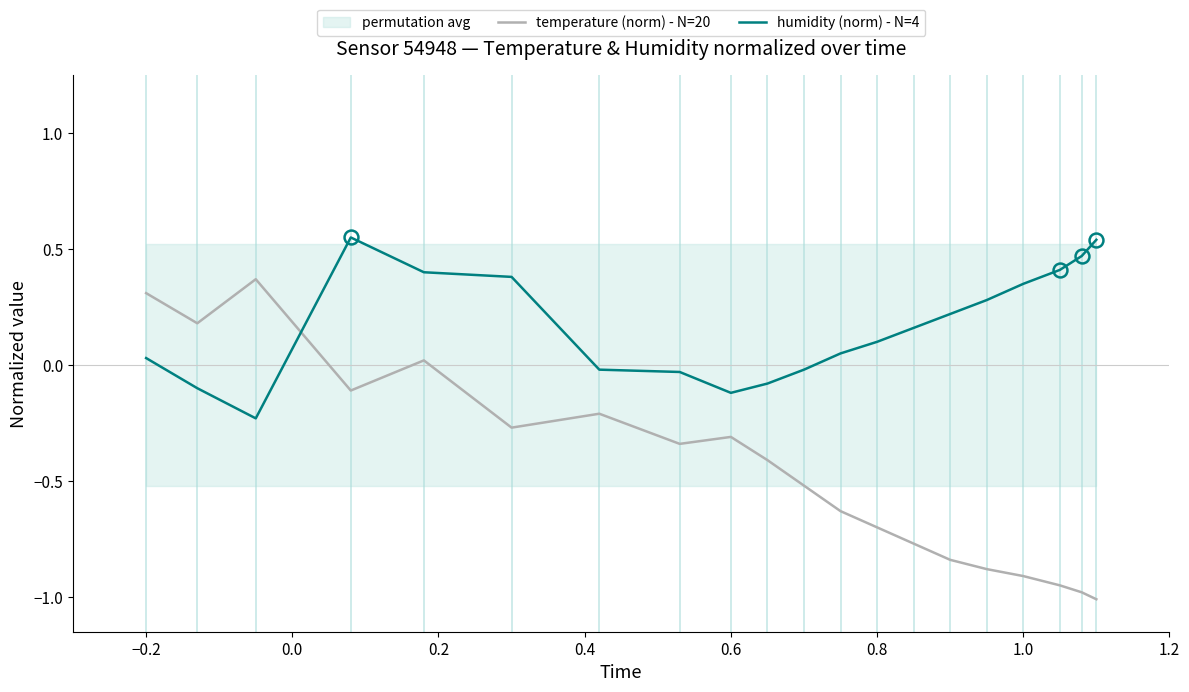

How many times do temperature (norm) - N=20 and humidity (norm) - N=4 cross each other?

1